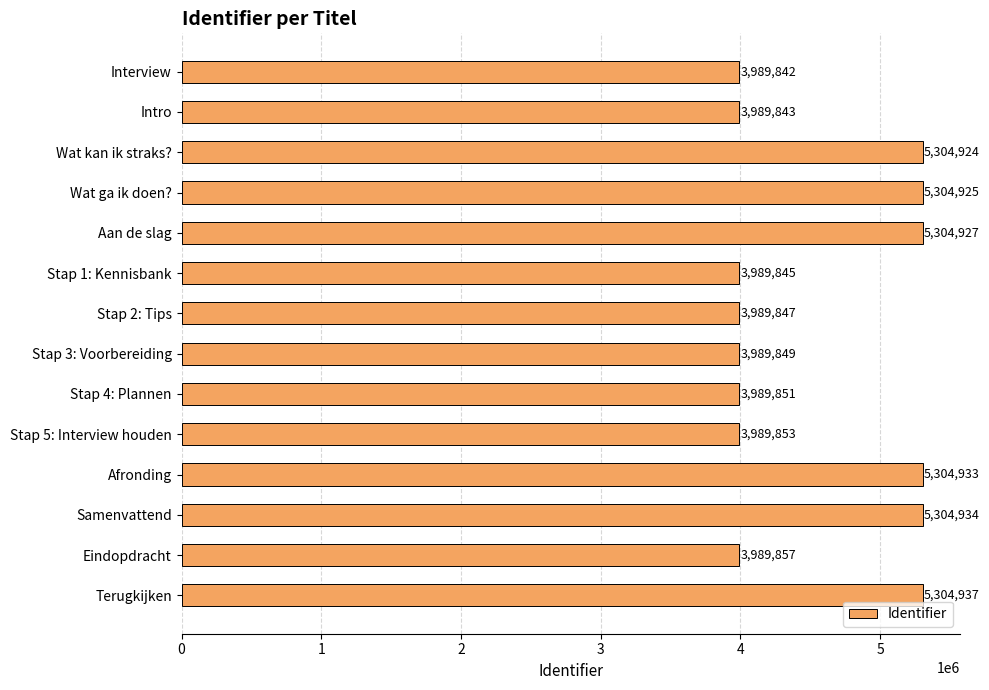

Which has a higher value, Wat ga ik doen? or Stap 3: Voorbereiding?

Wat ga ik doen?